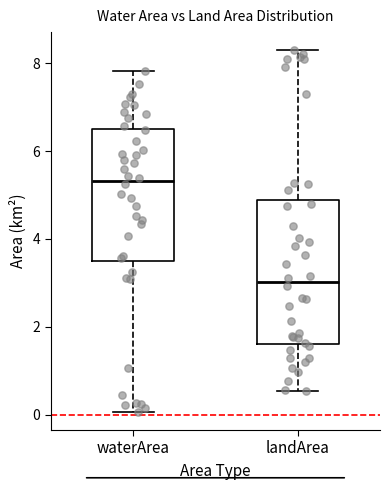

Reading left to right, read every box against the y-axis: the position of its median line, the range the box covers, and the ends of its whiskers. The values are not printed on the chart, so give them approximately, as read against the axis.

waterArea: median 5.4, box 3.4 to 6.6, whiskers 0.0 to 7.8
landArea: median 3.0, box 1.6 to 4.8, whiskers 0.6 to 8.4